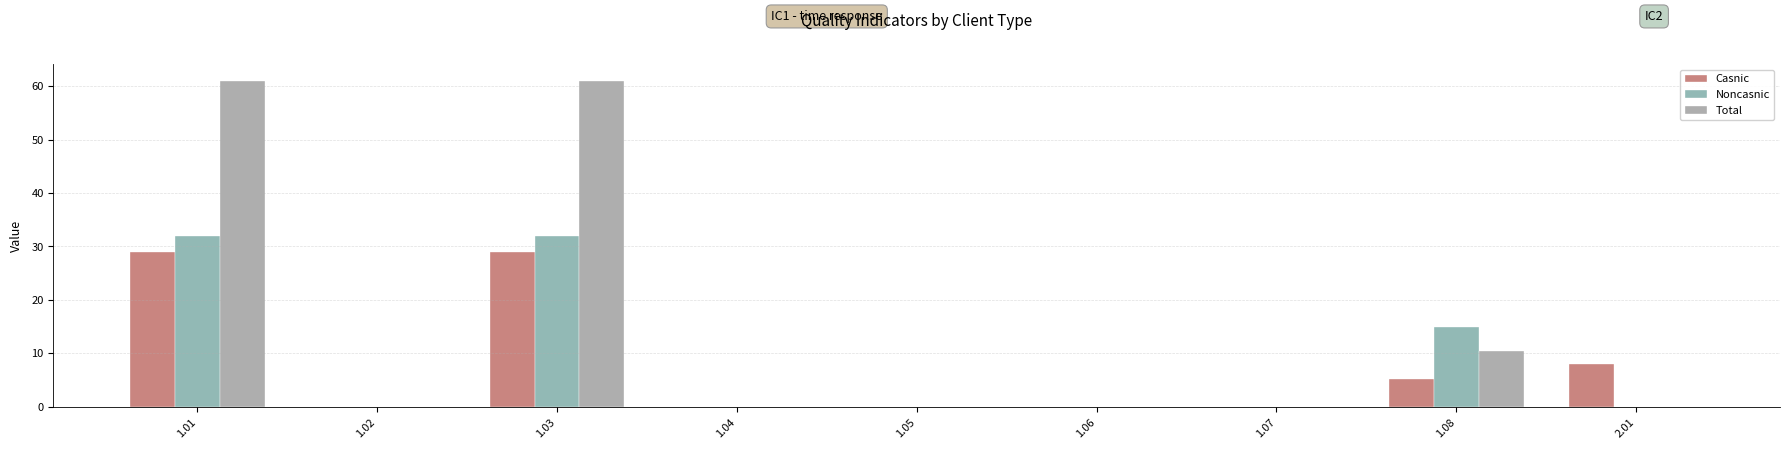

What position from the left is 1.07?

7